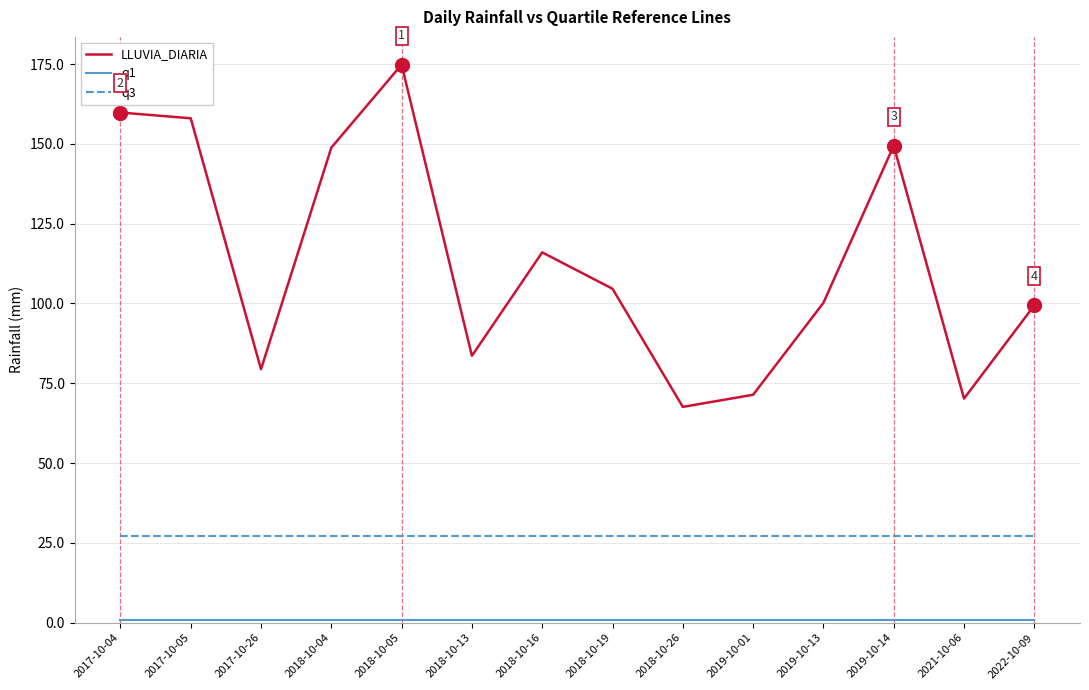

What value does the q3 series have at 2017-10-05?

27.1